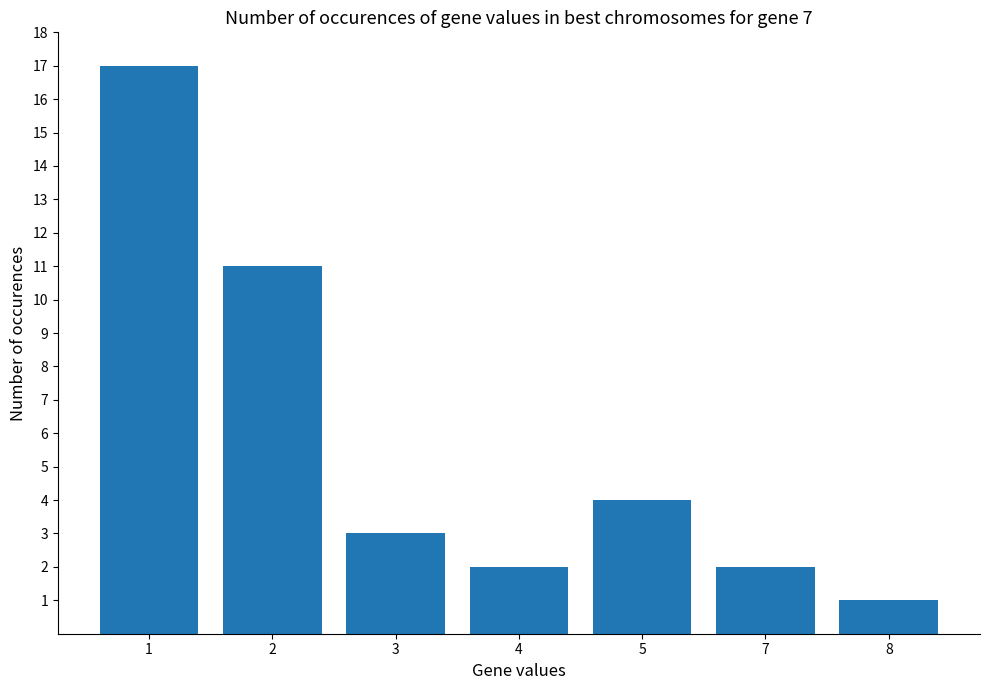

What is the difference between the values at 2 and 5?

7